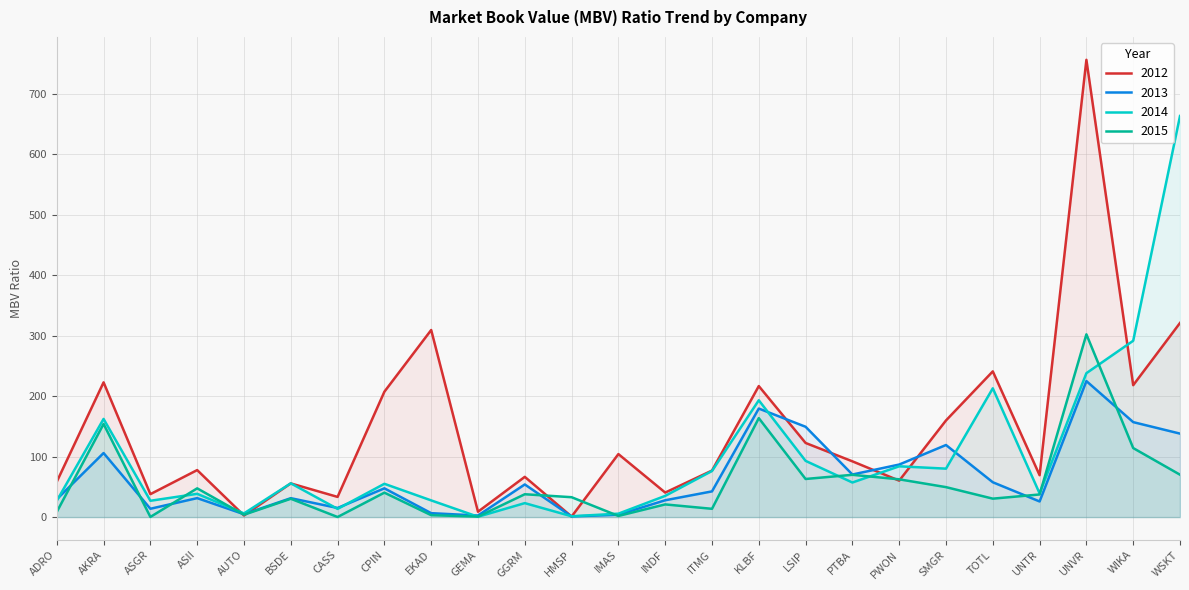

Reading left to right, what are all the values shown in this chart?

2012: ADRO=58.5	AKRA=222.8	ASGR=38.0	ASII=77.8	AUTO=2.7	BSDE=55.7	CASS=33.4	CPIN=207.4	EKAD=309.4	GEMA=8.9	GGRM=66.6	HMSP=0.9	IMAS=104.2	INDF=40.6	ITMG=77.0	KLBF=216.7	LSIP=122.6	PTBA=92.2	PWON=60.3	SMGR=159.8	TOTL=241.0	UNTR=69.3	UNVR=756.3	WIKA=218.2	WSKT=321.1
2013: ADRO=29.5	AKRA=105.9	ASGR=13.8	ASII=31.4	AUTO=4.8	BSDE=31.3	CASS=15.1	CPIN=47.6	EKAD=6.5	GEMA=2.6	GGRM=54.0	HMSP=1.1	IMAS=3.9	INDF=27.9	ITMG=42.5	KLBF=179.5	LSIP=149.4	PTBA=70.4	PWON=86.9	SMGR=119.2	TOTL=57.6	UNTR=25.9	UNVR=224.9	WIKA=157.1	WSKT=138.1
2014: ADRO=26.9	AKRA=162.4	ASGR=27.0	ASII=38.5	AUTO=6.1	BSDE=55.9	CASS=13.6	CPIN=55.1	EKAD=27.6	GEMA=0.6	GGRM=23.1	HMSP=1.4	IMAS=5.7	INDF=35.1	ITMG=76.3	KLBF=193.2	LSIP=93.0	PTBA=57.2	PWON=84.0	SMGR=80.1	TOTL=213.0	UNTR=39.2	UNVR=238.0	WIKA=291.6	WSKT=663.3
2015: ADRO=8.6	AKRA=154.0	ASGR=0.3	ASII=47.6	AUTO=3.9	BSDE=30.3	CASS=0.1	CPIN=40.4	EKAD=3.2	GEMA=0.8	GGRM=37.8	HMSP=32.9	IMAS=1.9	INDF=21.0	ITMG=13.7	KLBF=163.7	LSIP=63.0	PTBA=69.9	PWON=62.5	SMGR=49.6	TOTL=30.5	UNTR=37.4	UNVR=302.3	WIKA=114.2	WSKT=70.1